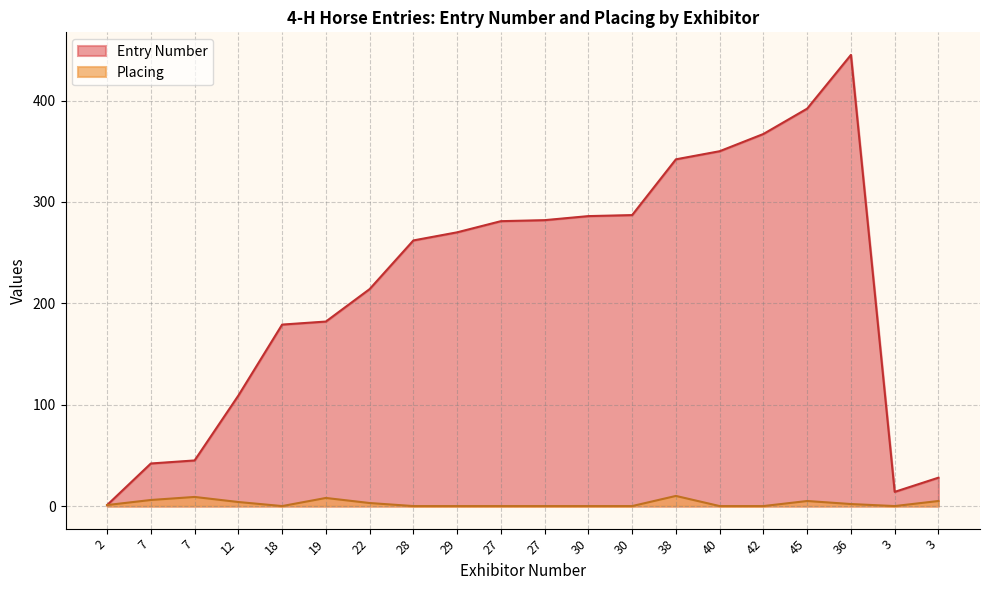

At 3, list the series in order from smallest to largest.

Placing, Entry Number